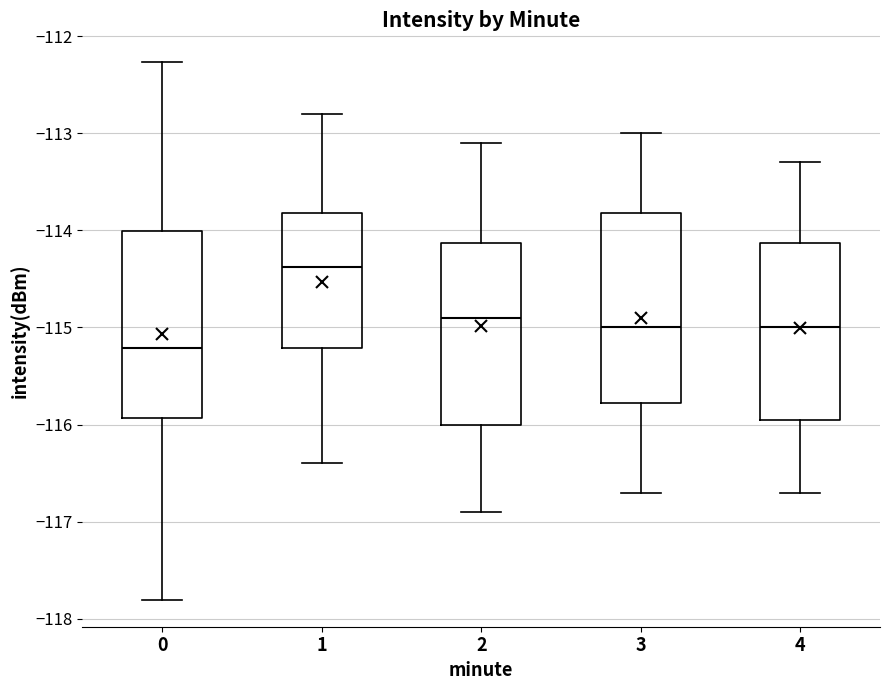

Which box has the lowest median line?

0